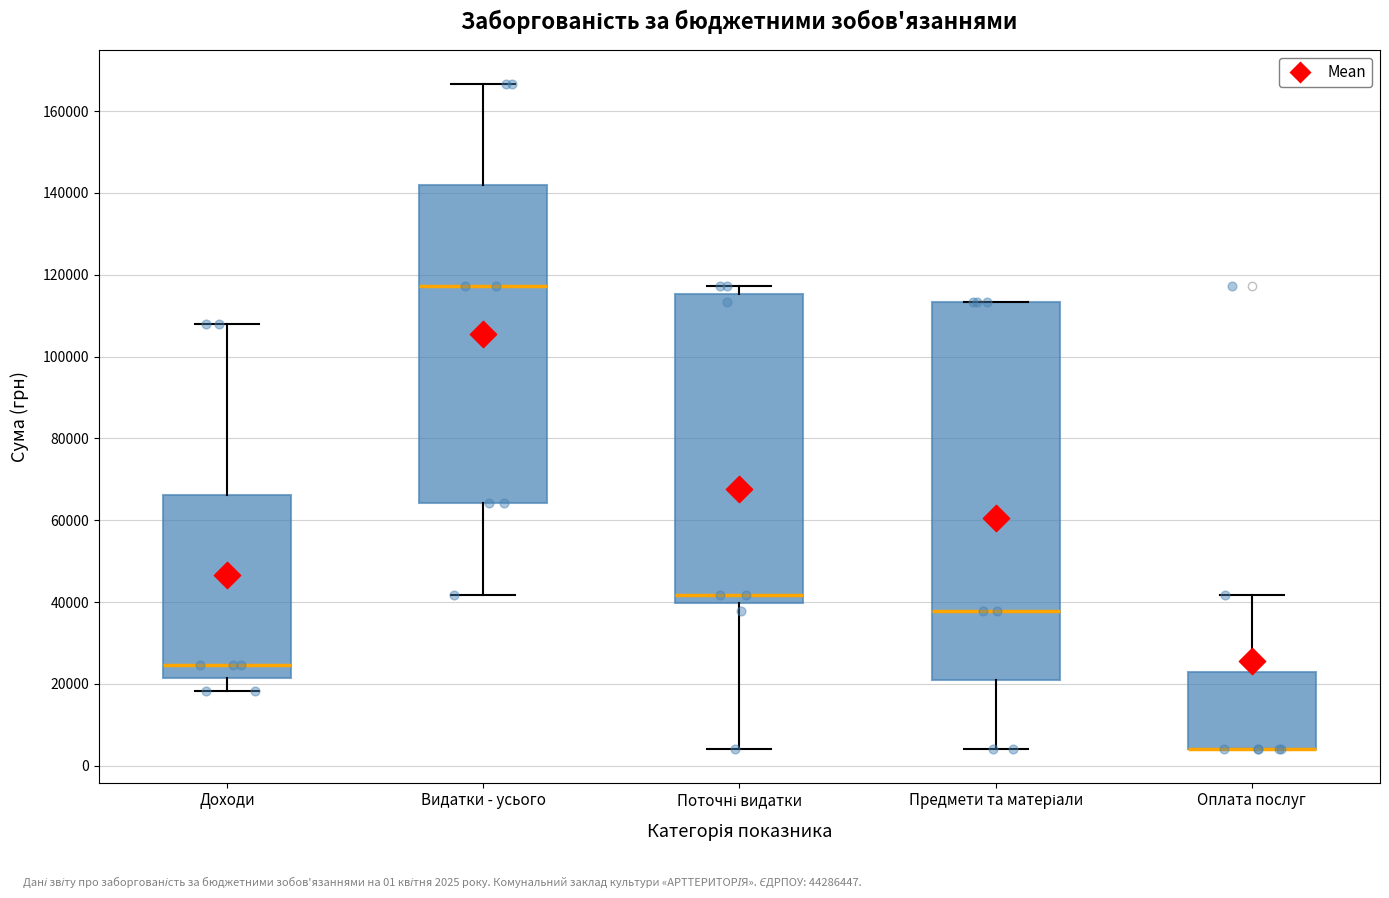

Reading left to right, transcribe this box plot: for each box, give where its median line is, the range the box spans, and where its two whiskers end, as read against the y-axis. The values are not printed on the chart, so give them approximately, as read against the axis.

Доходи: median 24000, box 22000 to 66000, whiskers 18000 to 108000
Видатки - усього: median 118000, box 64000 to 142000, whiskers 42000 to 166000
Поточні видатки: median 42000, box 40000 to 116000, whiskers 4000 to 118000
Предмети та матеріали: median 38000, box 20000 to 114000, whiskers 4000 to 114000
Оплата послуг: median 4000 (drawn on the box's lower edge), box 4000 to 22000, whiskers 4000 to 42000